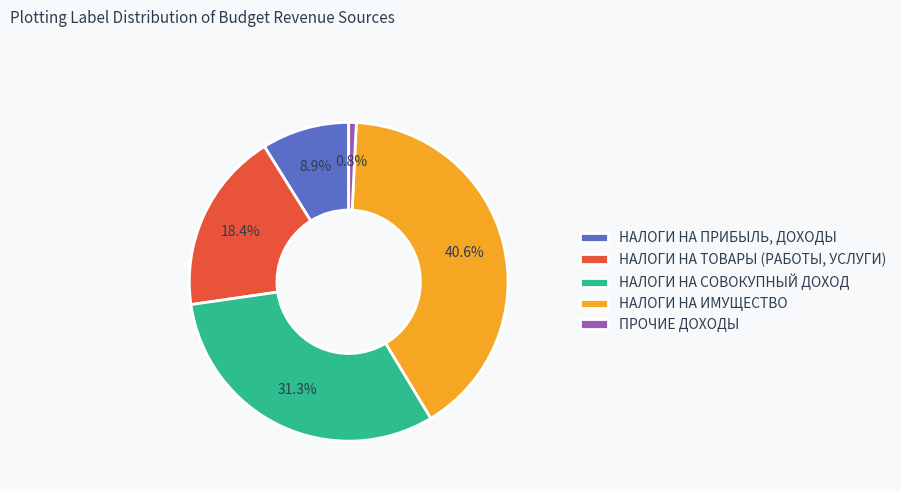

Count the number of slices in the pie.

5